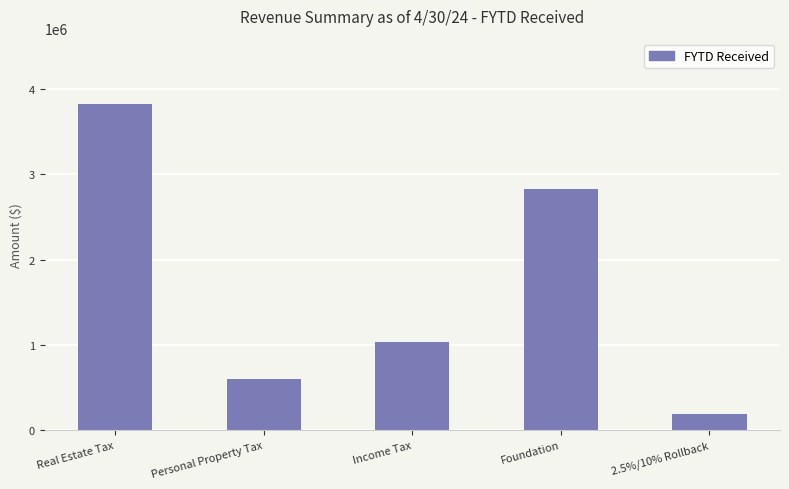

List the labels in order of value, largest first.

Real Estate Tax, Foundation, Income Tax, Personal Property Tax, 2.5%/10% Rollback